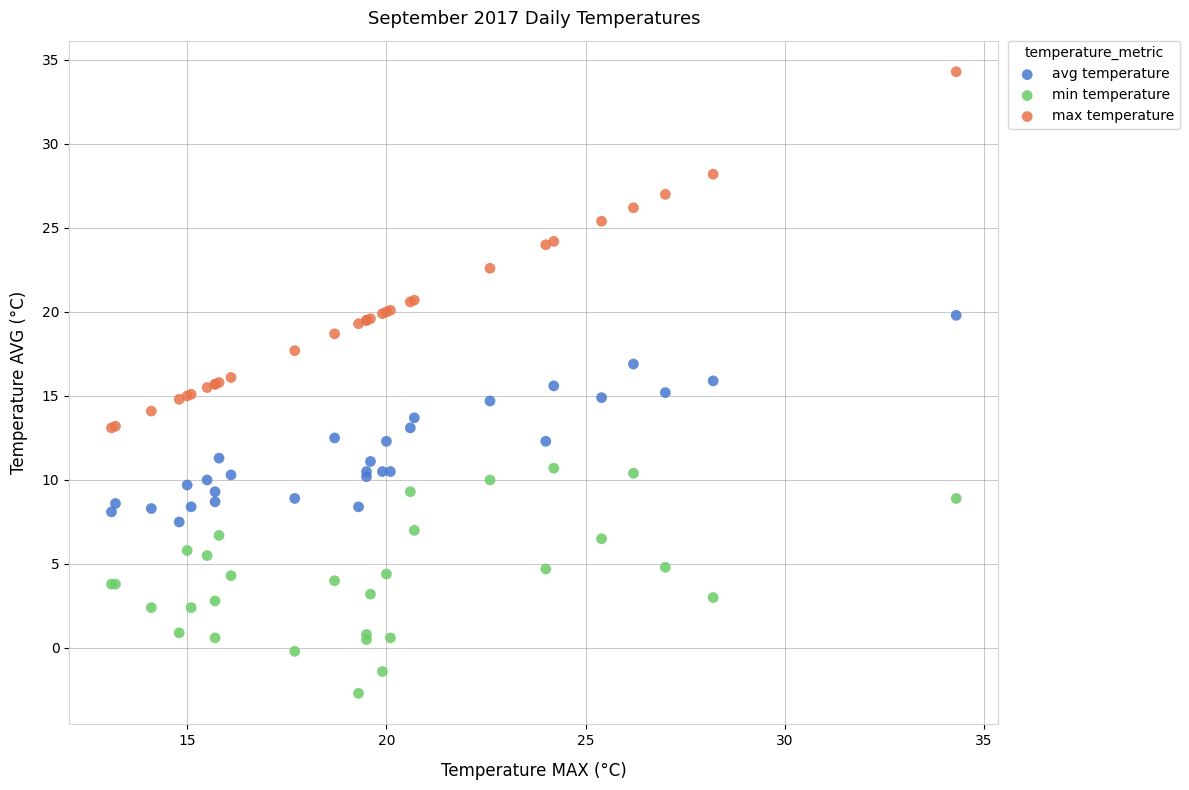

Which series contains the lowest Y value?

min temperature